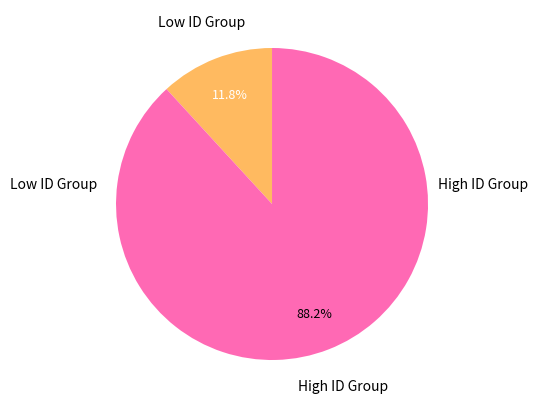

Which category has the smallest portion of the pie?

Low ID Group